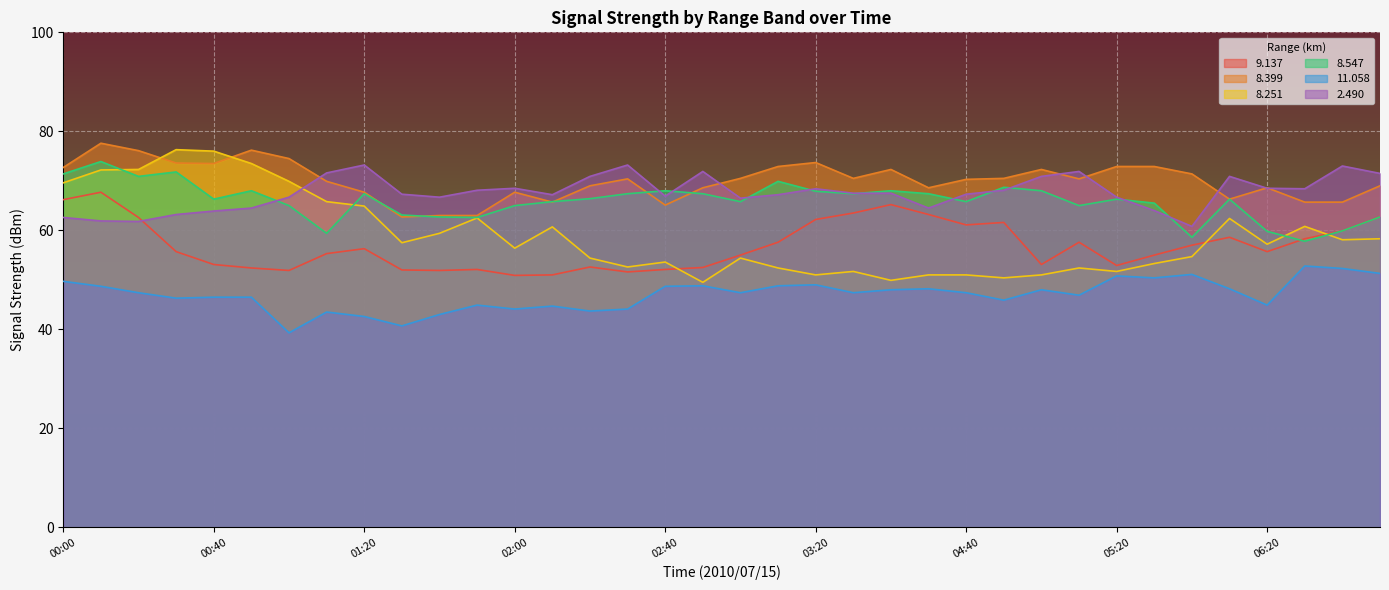

What is the difference between the highest and lowest values at 01:50?

23.2